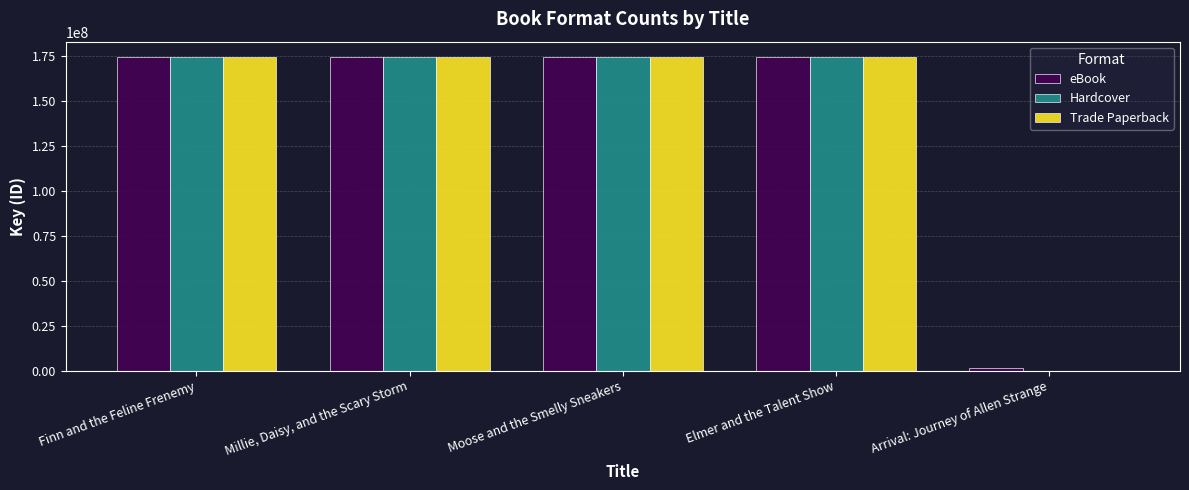

The Trade Paperback series shows 102397816 at Finn and the Feline Frenemy. True or false?

False